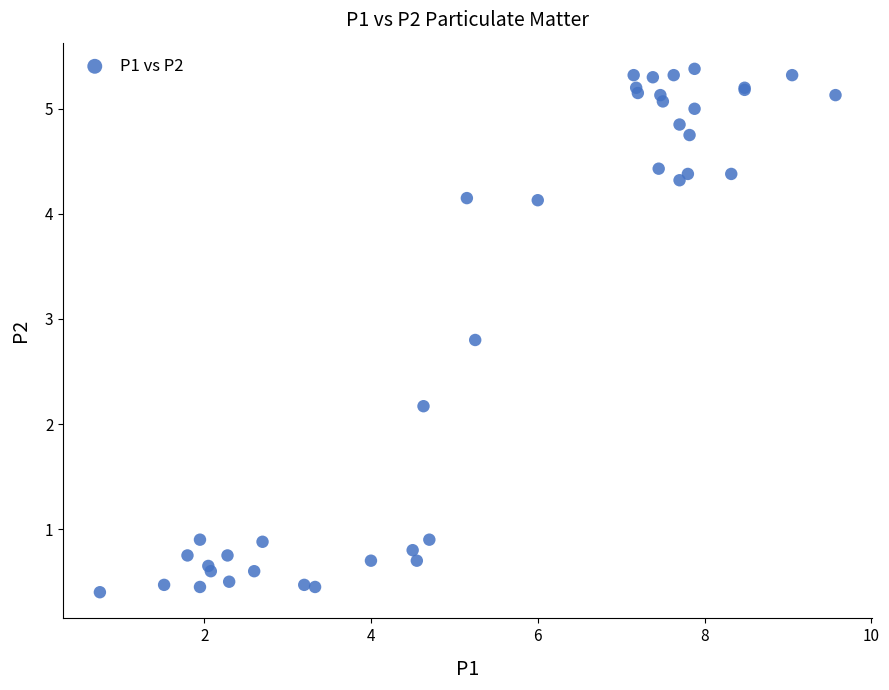

What Y value in the scatter plot is closest to 2?

2.2